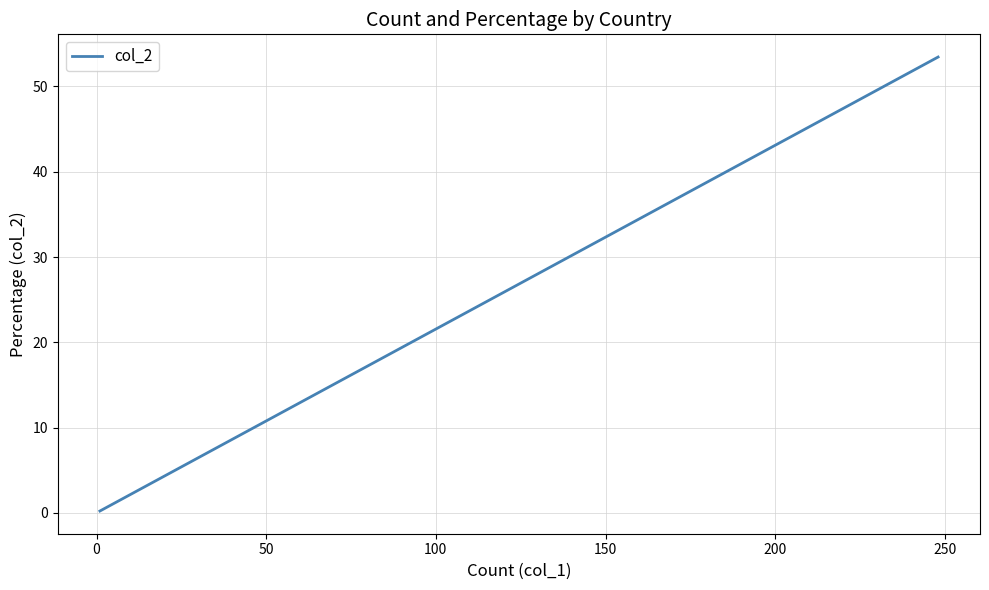

How many data points does each series have?

20